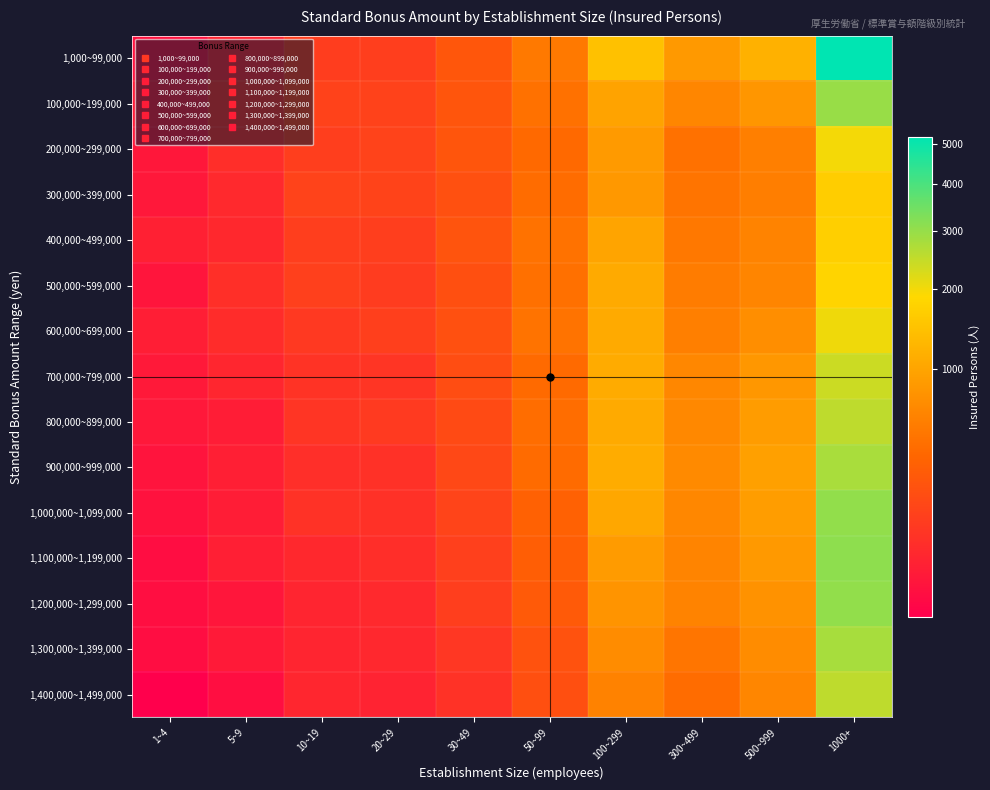

Which category has the highest value across all series?

1000+